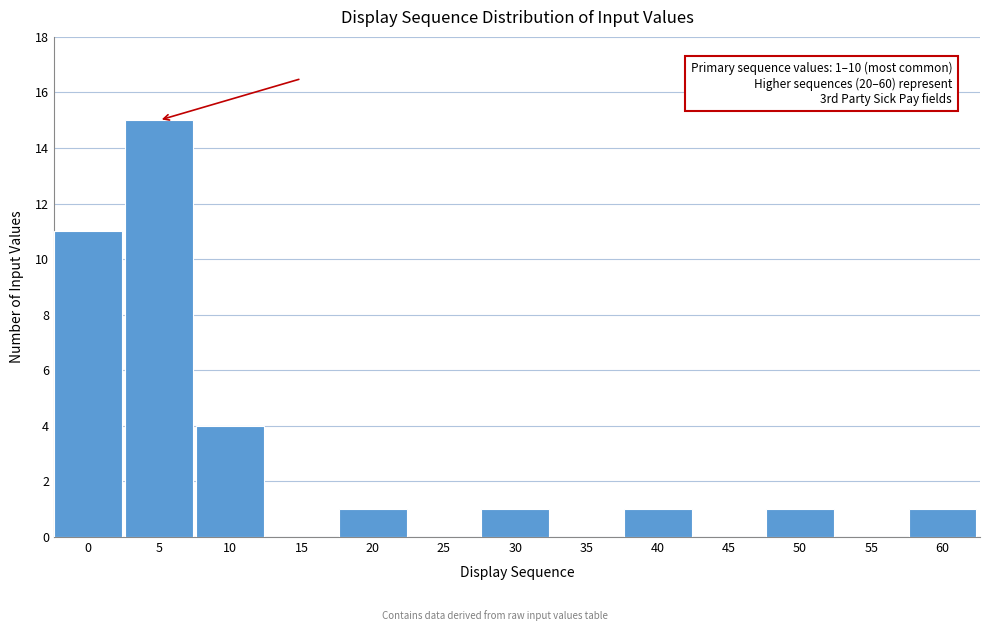

Reading left to right, what are all the values shown in this chart?

0=11	5=15	10=4	15=0	20=1	25=0	30=1	35=0	40=1	45=0	50=1	55=0	60=1